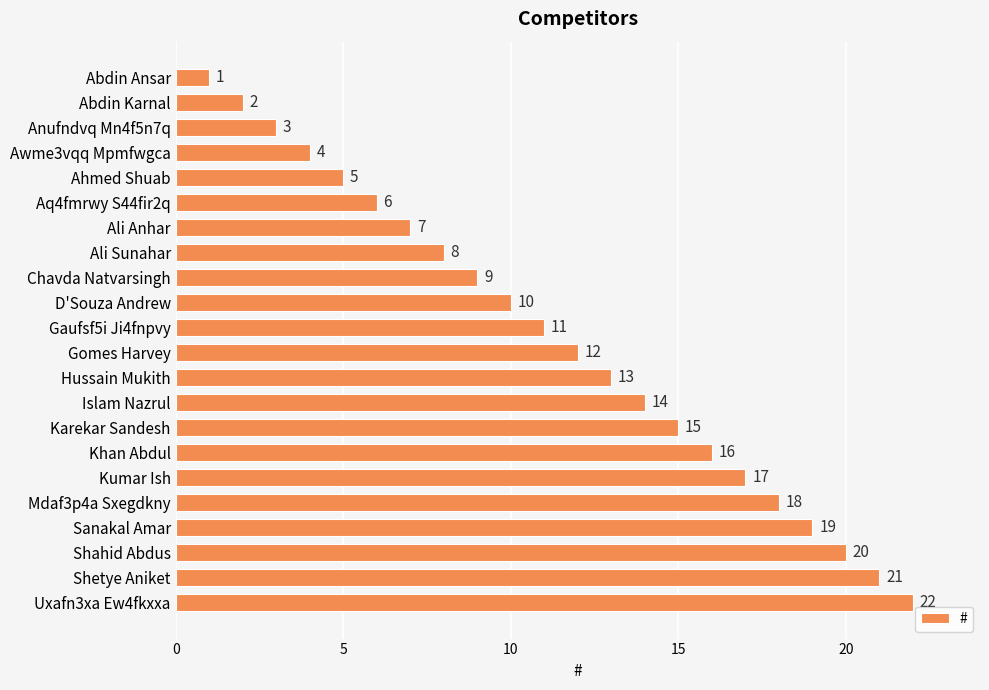

What position from the bottom is Ali Sunahar?

15